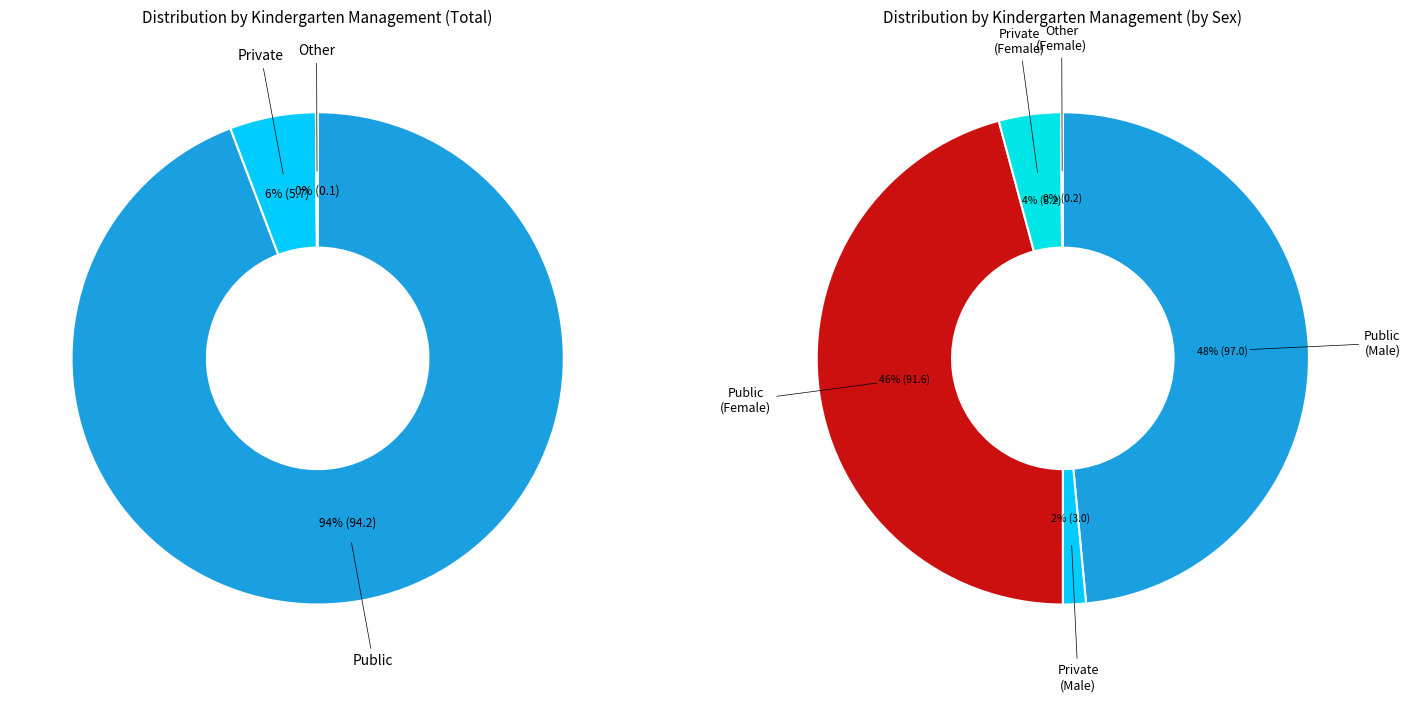

Rank the series by their average value, from lowest to highest.

values_total, values_sex_male